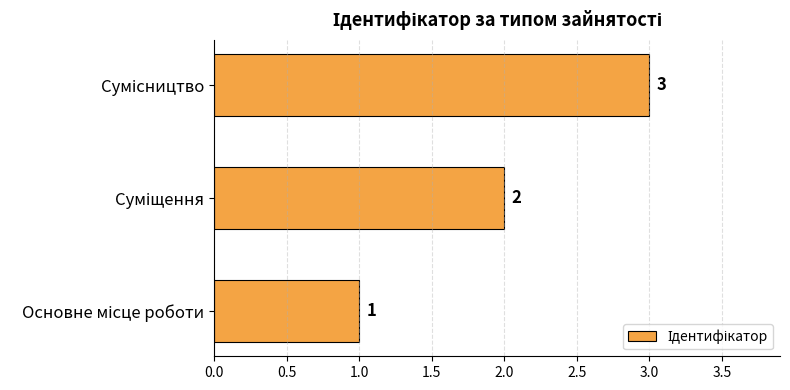

How many data points are less than 2?

1